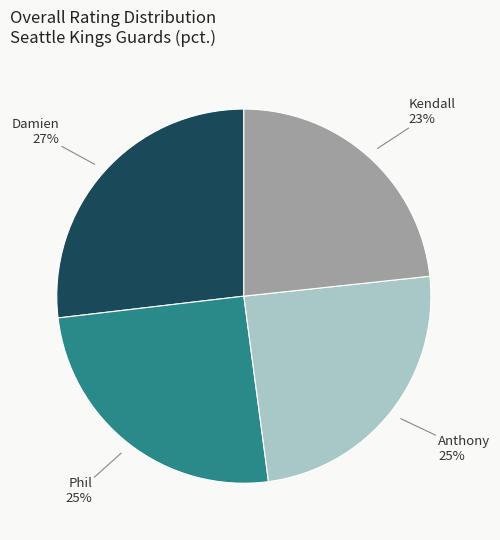

To the nearest percent, what is the difference between the largest and smallest slice percentages?

4%